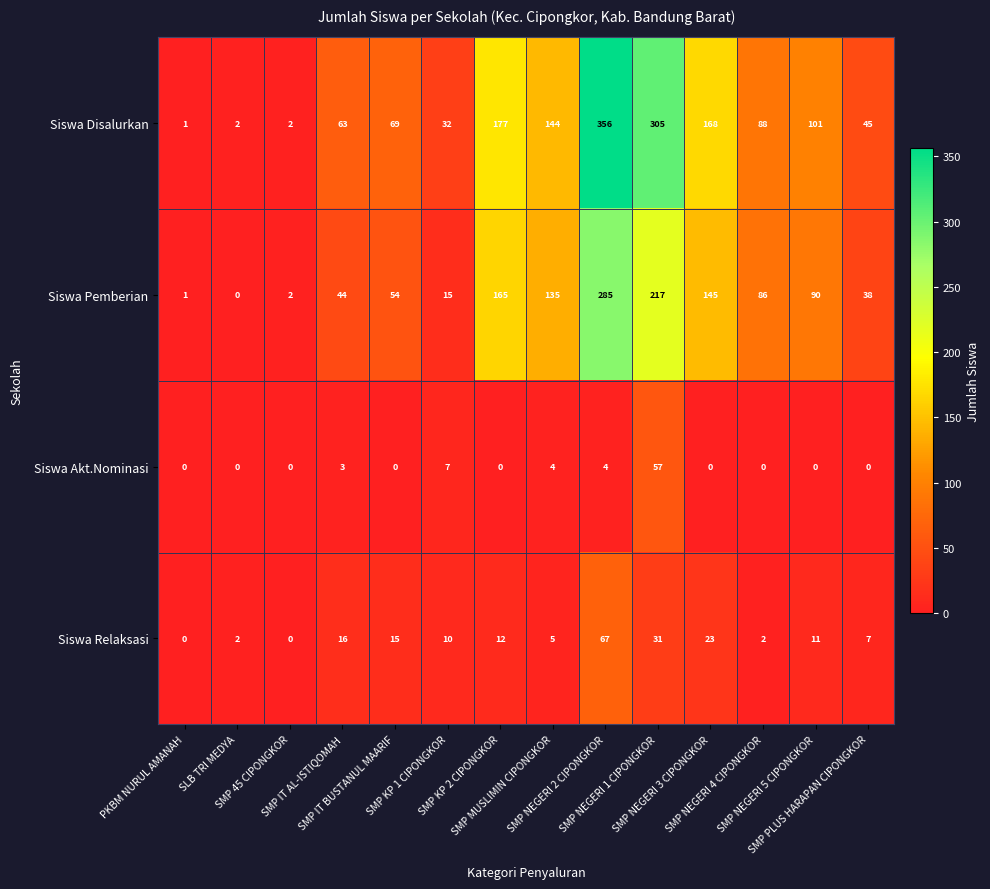

Rank the series by their maximum value, from lowest to highest.

Siswa Akt.Nominasi, Siswa Relaksasi, Siswa Pemberian, Siswa Disalurkan